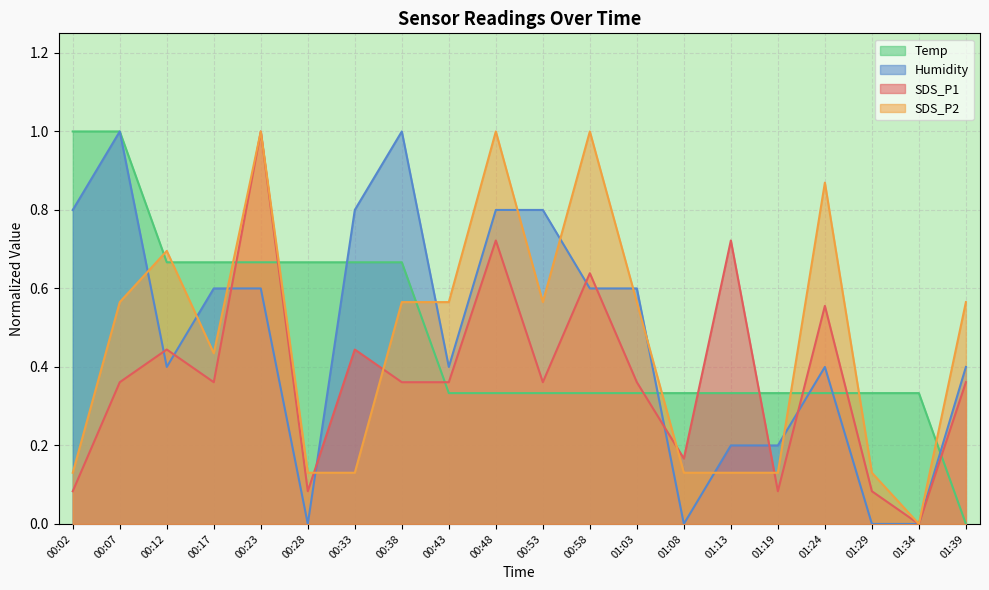

Reading left to right, list all the values displayed in this chart.

SDS_P1: 0.1	0.4	0.4	0.4	1.0	0.1	0.4	0.4	0.4	0.7	0.4	0.6	0.4	0.2	0.7	0.1	0.6	0.1	0.0	0.4
SDS_P2: 0.1	0.6	0.7	0.4	1.0	0.1	0.1	0.6	0.6	1.0	0.6	1.0	0.6	0.1	0.1	0.1	0.9	0.1	0.0	0.6
Temp: 1.0	1.0	0.7	0.7	0.7	0.7	0.7	0.7	0.3	0.3	0.3	0.3	0.3	0.3	0.3	0.3	0.3	0.3	0.3	0.0
Humidity: 0.8	1.0	0.4	0.6	0.6	0.0	0.8	1.0	0.4	0.8	0.8	0.6	0.6	0.0	0.2	0.2	0.4	0.0	0.0	0.4